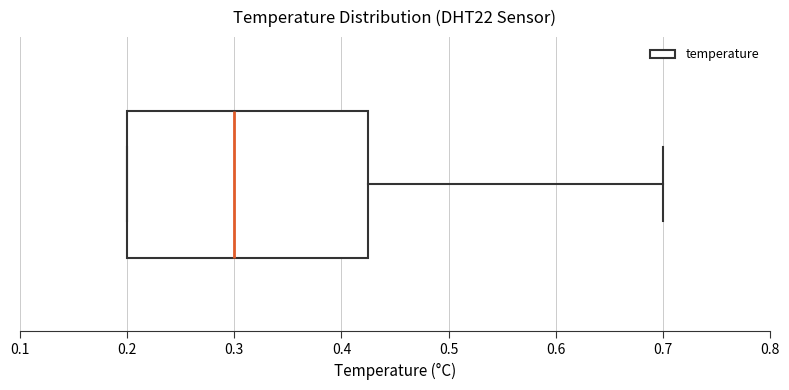

Where does the median line of the box sit on the x-axis? The values are not printed on the chart, so give them approximately, as read against the axis.

0.30